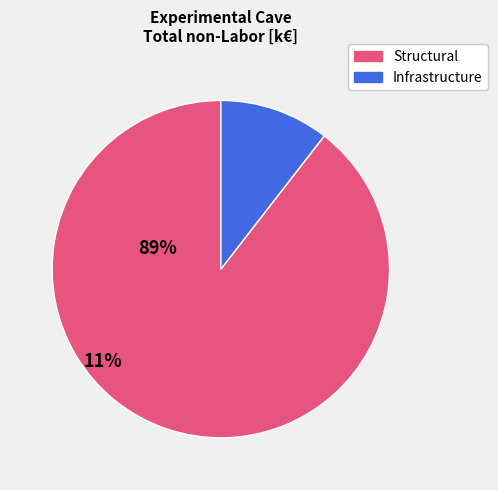

Is there any slice that represents more than half of the pie?

Yes